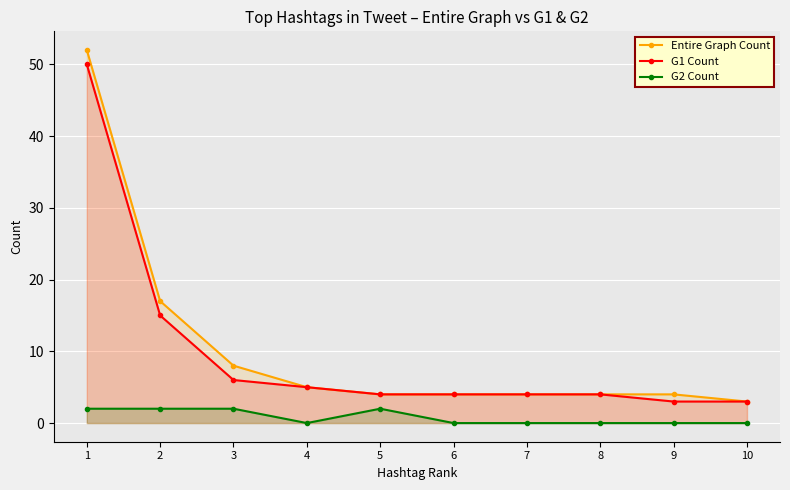

How many lines are shown in the chart?

3